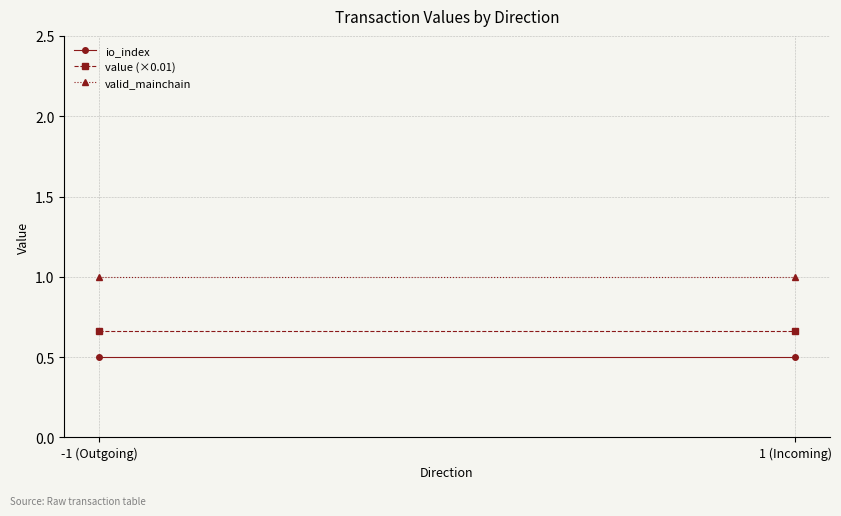

Reading left to right, transcribe all the data shown in this chart.

io_index: -1 (Outgoing)=0.5	1 (Incoming)=0.5
value (×0.01): -1 (Outgoing)=0.7	1 (Incoming)=0.7
valid_mainchain: -1 (Outgoing)=1.0	1 (Incoming)=1.0